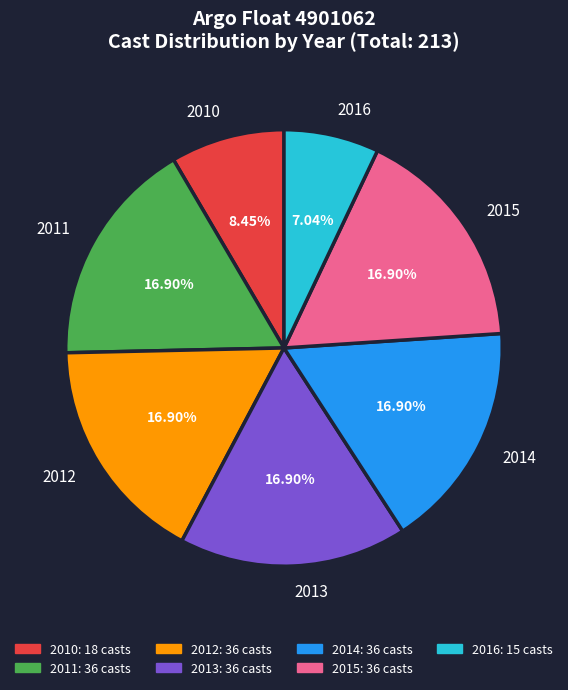

Is the sum of 2014 and 2013 greater than half?

No